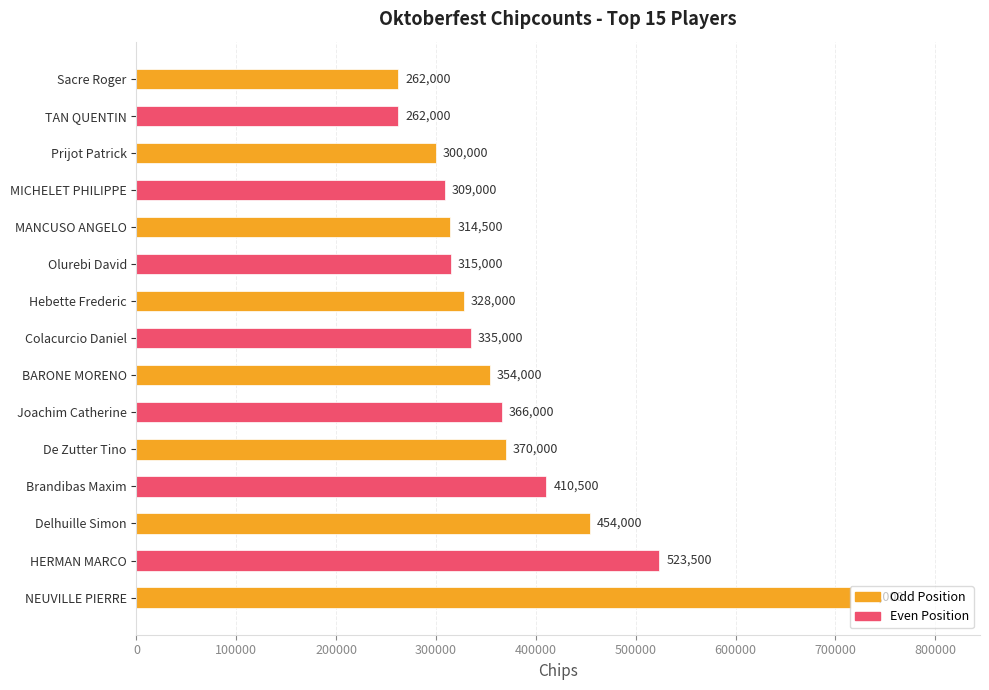

True or false: the data shows 716000 at NEUVILLE PIERRE.

True